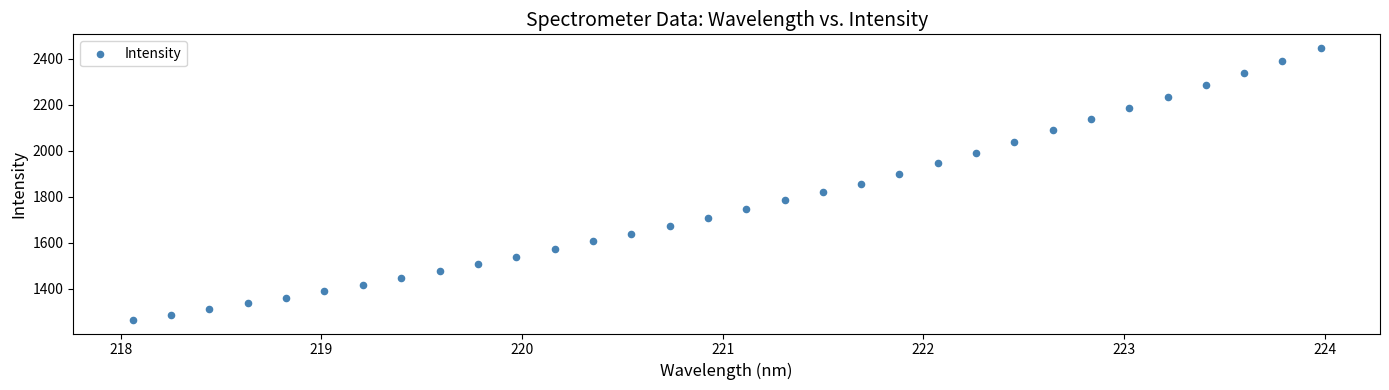

What is the range of X values (max minus min)?

5.9